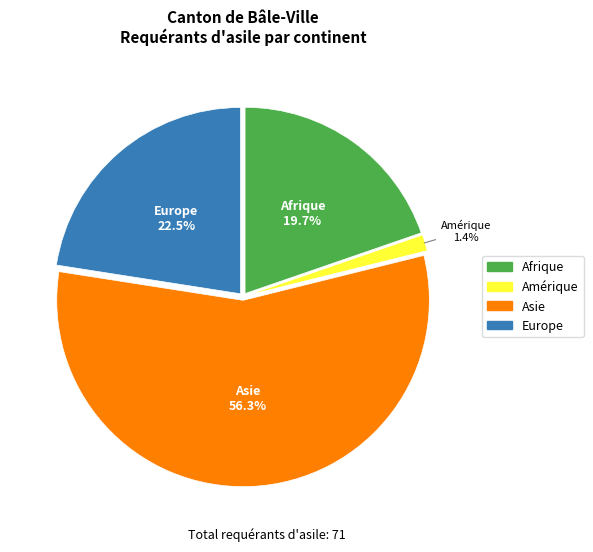

Count the number of slices in the pie.

4